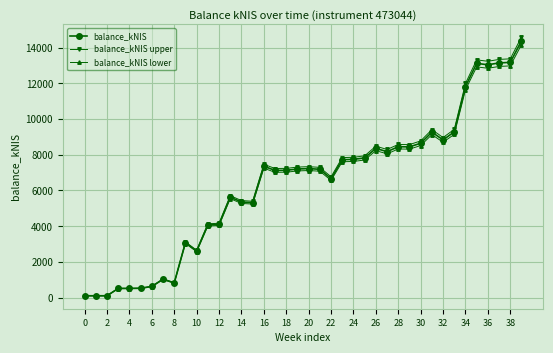

What is the maximum value shown in the chart?

14598.1